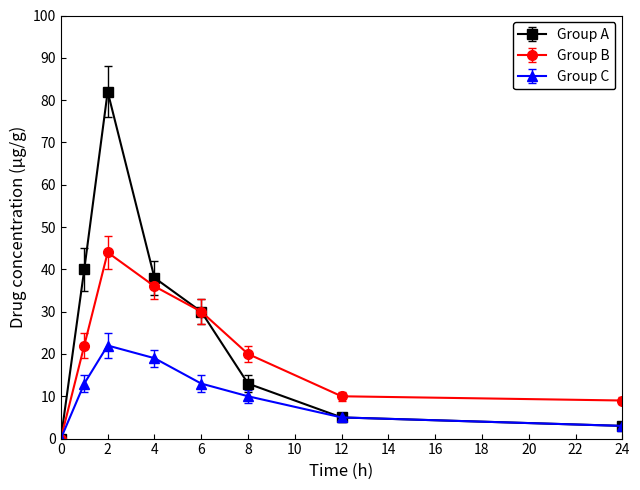

Rank the series by their average value, from highest to lowest.

Group A, Group B, Group C